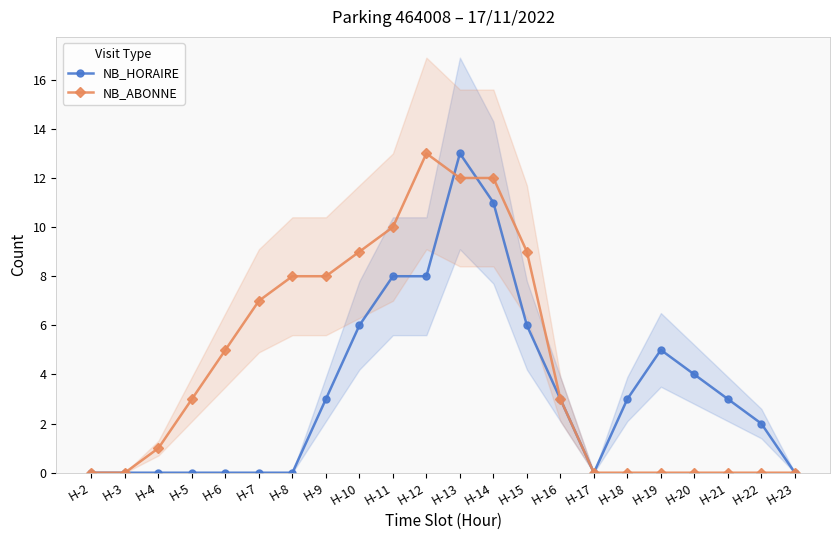

What is the difference between the NB_HORAIRE values at H-11 and H-18?

5